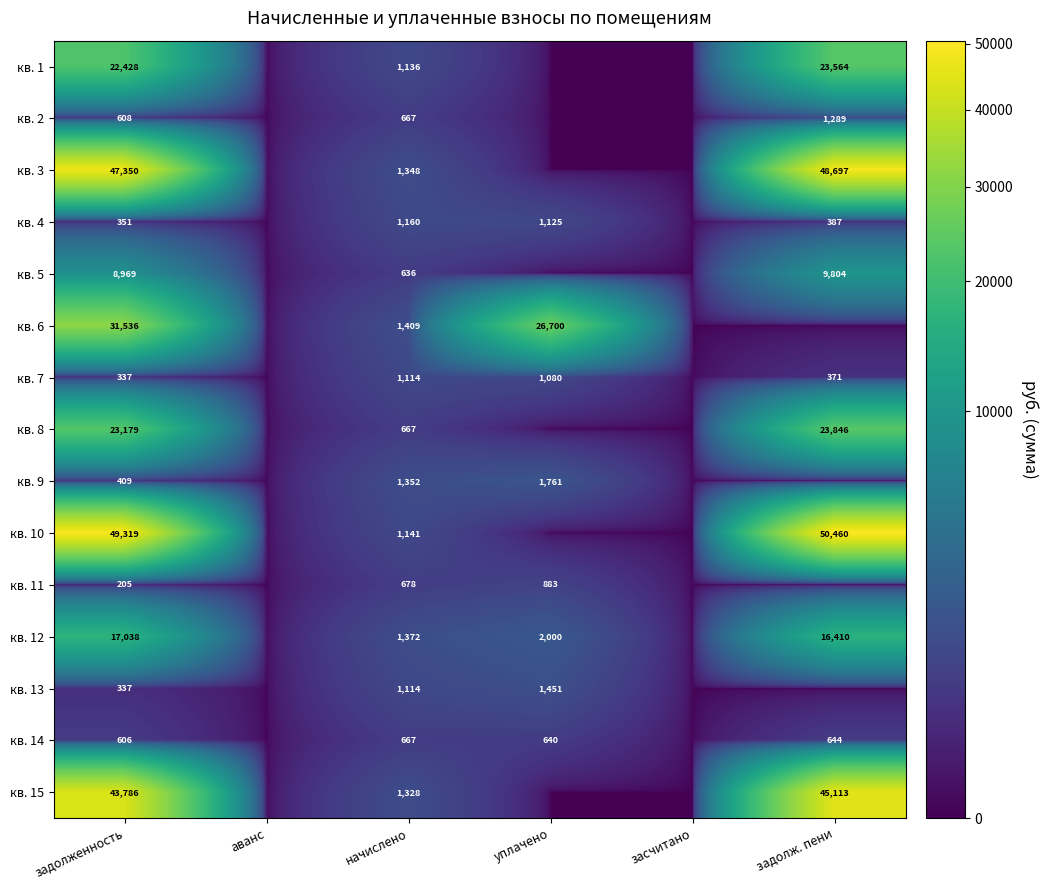

What is the total value across all series at задолженность?

246458